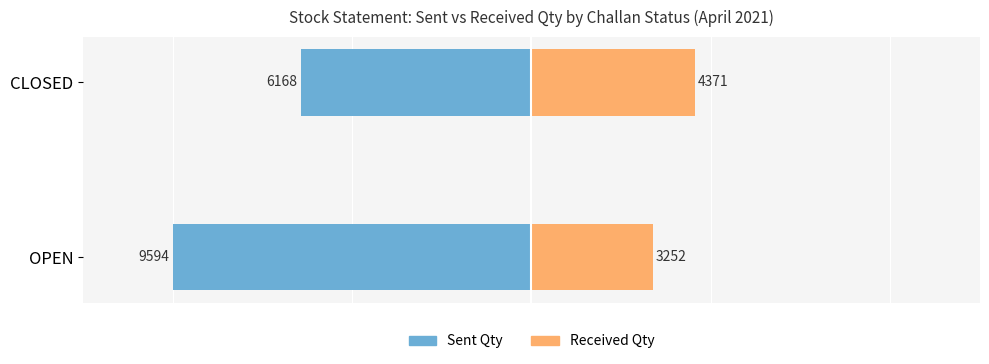

True or false: Sent Qty has a value of -13308 at OPEN.

False